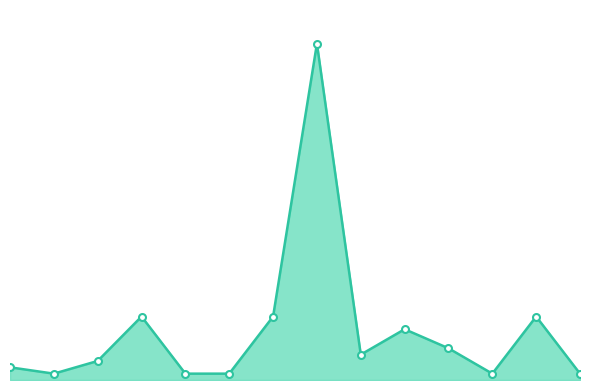

What is the smallest value displayed?

1